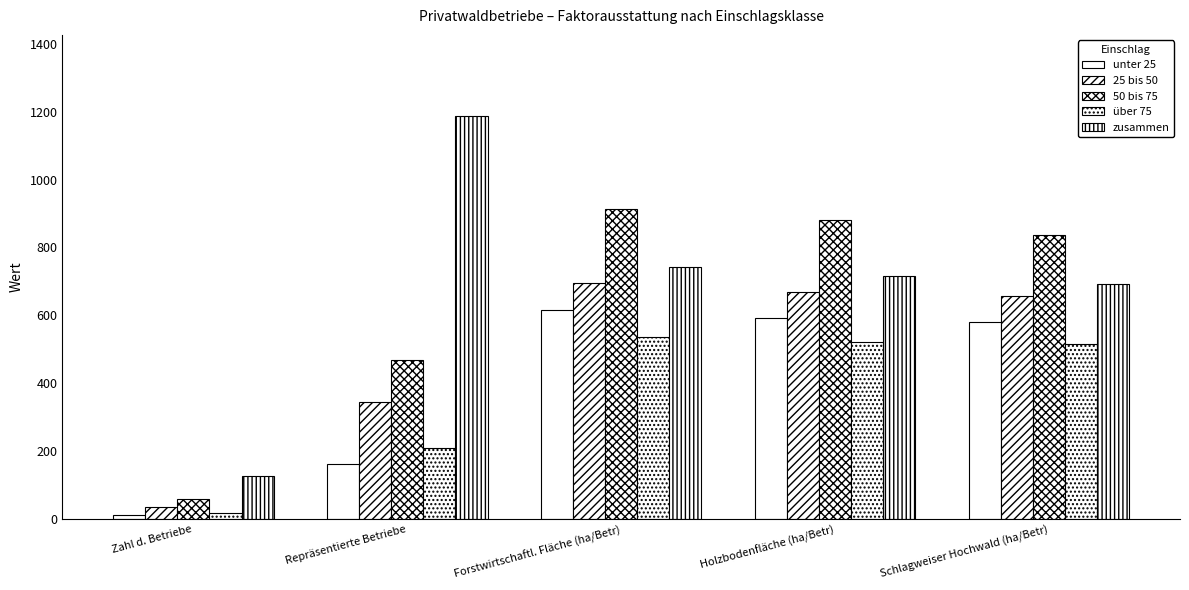

List the labels in order of 50 bis 75 value, smallest first.

Zahl d. Betriebe, Repräsentierte Betriebe, Schlagweiser Hochwald (ha/Betr), Holzbodenfläche (ha/Betr), Forstwirtschaftl. Fläche (ha/Betr)